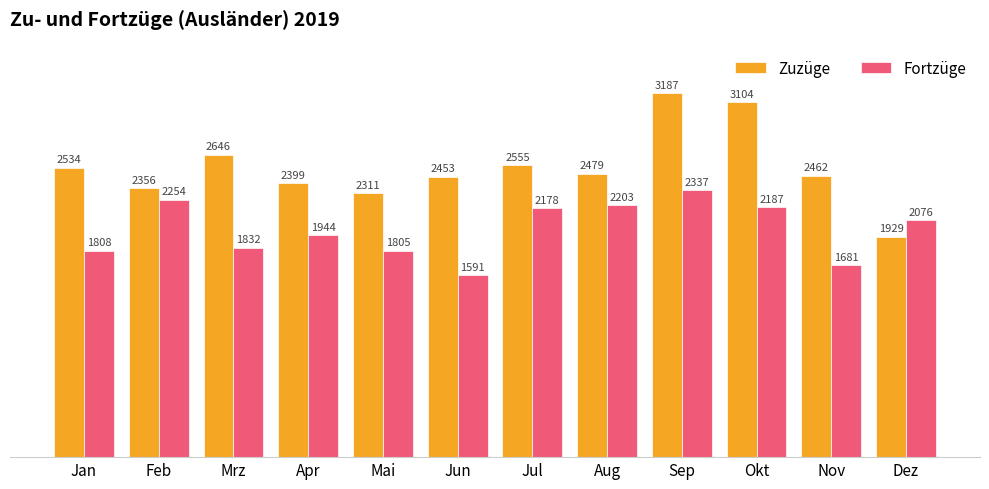

At Apr, list the series in order from smallest to largest.

Fortzüge, Zuzüge